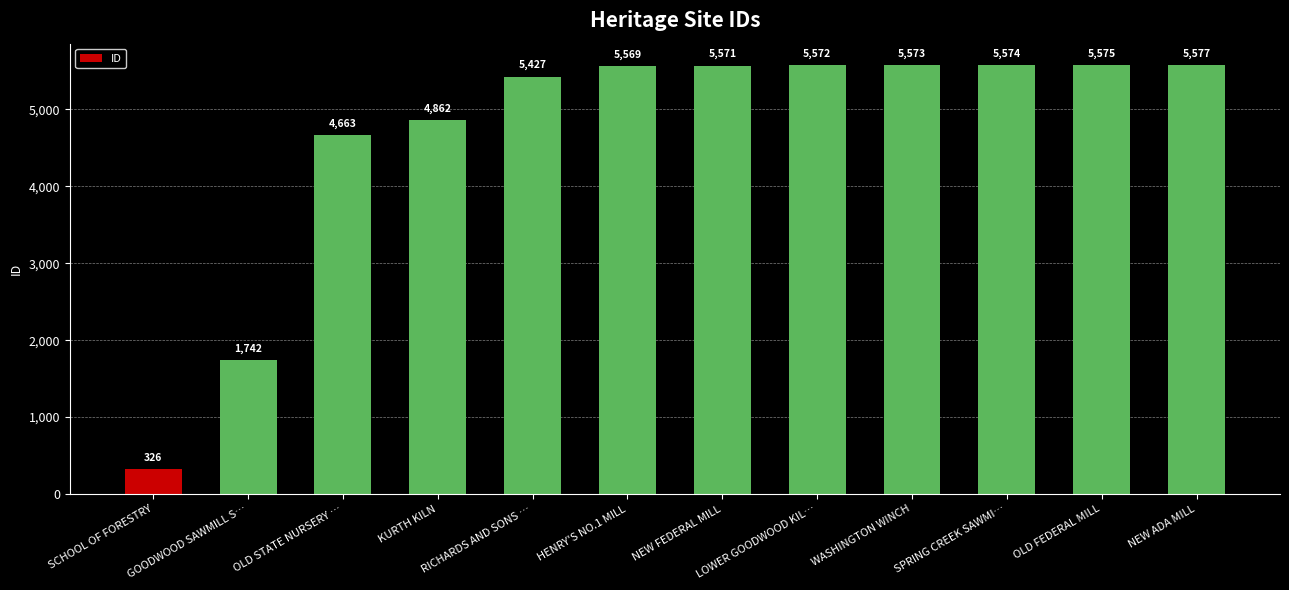

What is the sum of the values at SPRING CREEK SAWMI… and WASHINGTON WINCH?

11147